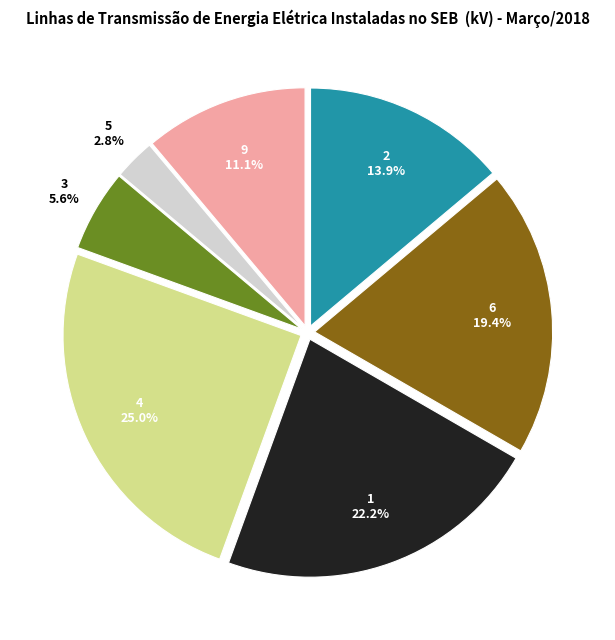

Does any single category account for the majority?

No